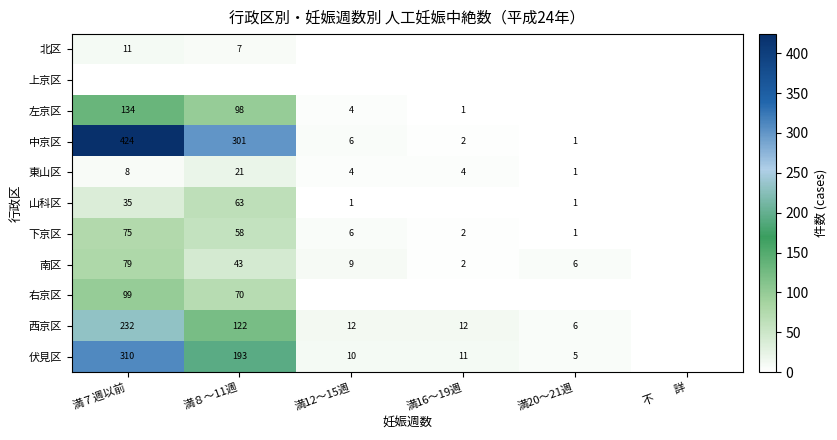

Is it true that 東山区 equals 6 at 満12～15週?

False